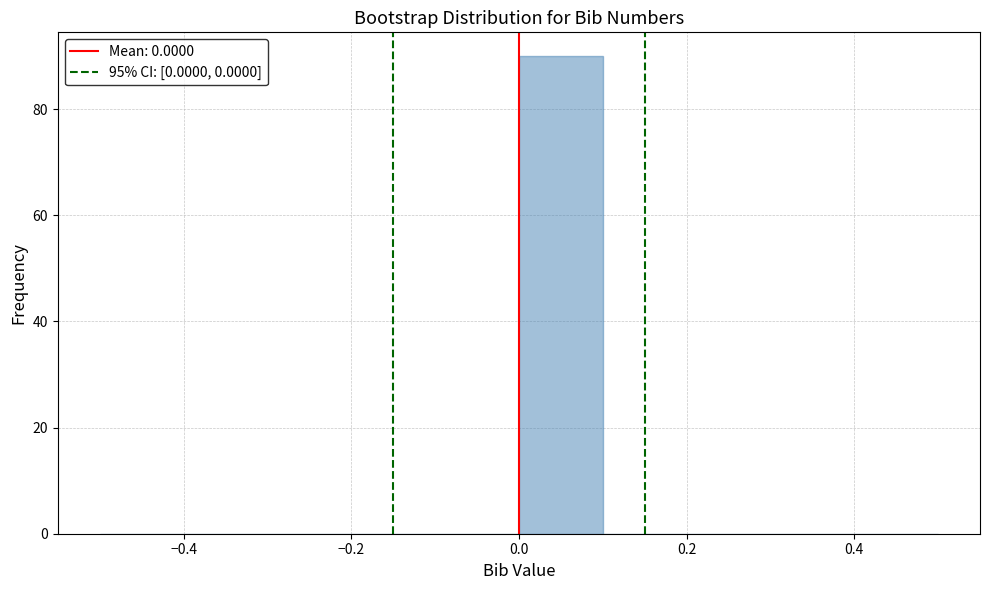

Reading left to right, transcribe this chart: for each bar, give the range it covers on the x-axis and its height. The values are not printed on the chart, so give them approximately, as read against the axis.

-0.5 to -0.4: 0
-0.4 to -0.3: 0
-0.3 to -0.2: 0
-0.2 to -0.1: 0
-0.1 to 0.0: 0
0.0 to 0.1: 90
0.1 to 0.2: 0
0.2 to 0.3: 0
0.3 to 0.4: 0
0.4 to 0.5: 0